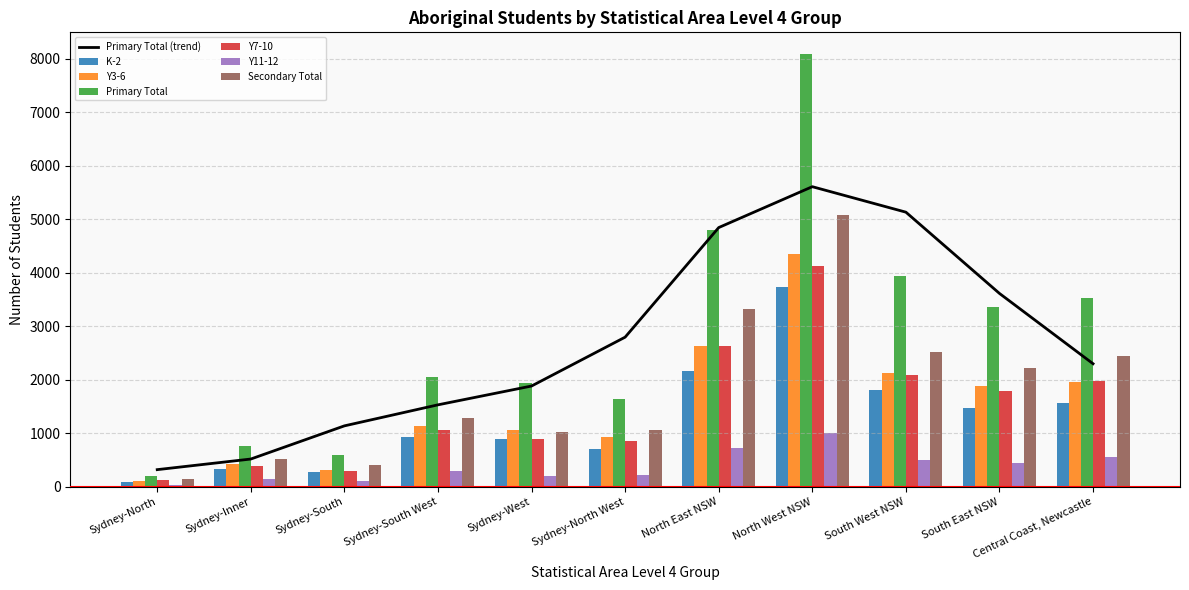

Reading left to right, transcribe all the data shown in this chart.

K-2: Sydney-North=91.0	Sydney-Inner=340.0	Sydney-South=276.0	Sydney-South West=928.0	Sydney-West=887.0	Sydney-North West=717.0	North East NSW=2168.0	North West NSW=3737.0	South West NSW=1814.0	South East NSW=1481.0	Central Coast, Newcastle=1568.0
Y3-6: Sydney-North=109.0	Sydney-Inner=427.0	Sydney-South=319.0	Sydney-South West=1131.0	Sydney-West=1059.0	Sydney-North West=932.0	North East NSW=2630.0	North West NSW=4351.0	South West NSW=2126.0	South East NSW=1889.0	Central Coast, Newcastle=1965.0
Primary Total: Sydney-North=200.0	Sydney-Inner=767.0	Sydney-South=595.0	Sydney-South West=2059.0	Sydney-West=1946.0	Sydney-North West=1649.0	North East NSW=4798.0	North West NSW=8088.0	South West NSW=3940.0	South East NSW=3370.0	Central Coast, Newcastle=3533.0
Y7-10: Sydney-North=123.0	Sydney-Inner=398.0	Sydney-South=306.0	Sydney-South West=1056.0	Sydney-West=895.0	Sydney-North West=859.0	North East NSW=2633.0	North West NSW=4122.0	South West NSW=2092.0	South East NSW=1789.0	Central Coast, Newcastle=1974.0
Y11-12: Sydney-North=28.8	Sydney-Inner=138.8	Sydney-South=108.8	Sydney-South West=288.4	Sydney-West=210.4	Sydney-North West=231.2	North East NSW=719.9	North West NSW=1011.9	South West NSW=499.6	South East NSW=452.9	Central Coast, Newcastle=561.9
Secondary Total: Sydney-North=143.8	Sydney-Inner=518.8	Sydney-South=400.8	Sydney-South West=1280.4	Sydney-West=1020.4	Sydney-North West=1063.2	North East NSW=3321.9	North West NSW=5071.9	South West NSW=2527.6	South East NSW=2224.9	Central Coast, Newcastle=2446.9